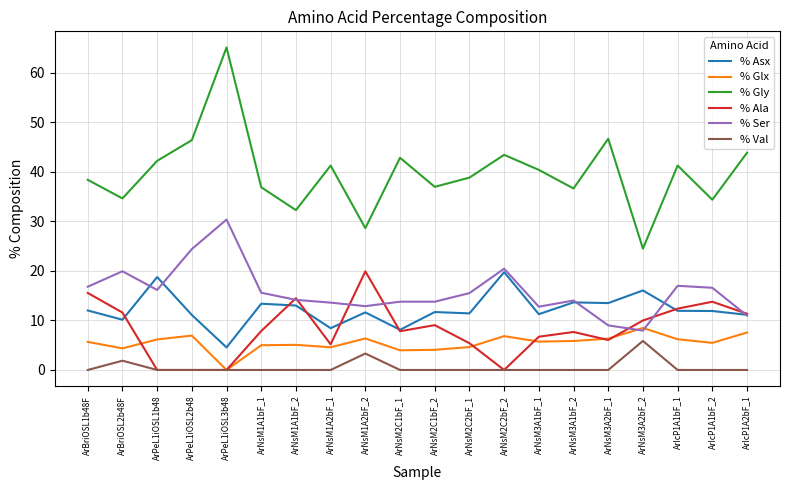

Is it true that % Gly equals 14.4 at ArNsM3A2bF_2?

False